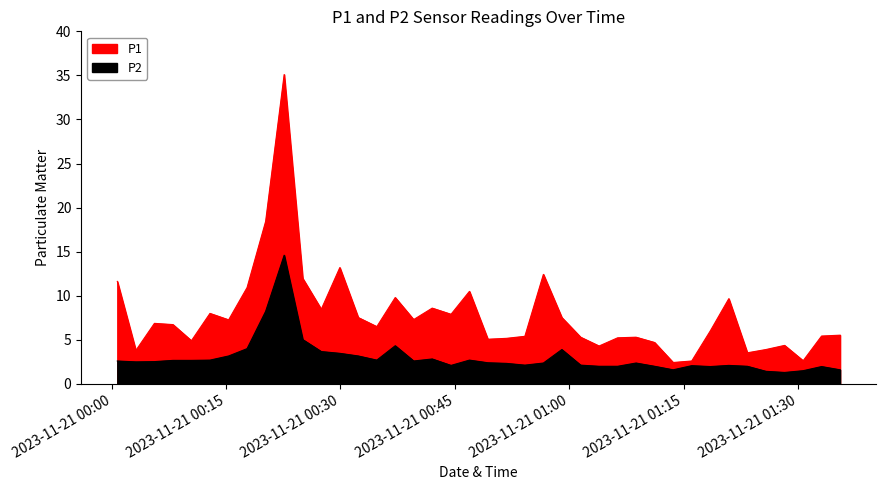

In P1, how many points are higher than both neighbors (excluding endpoints)?

11